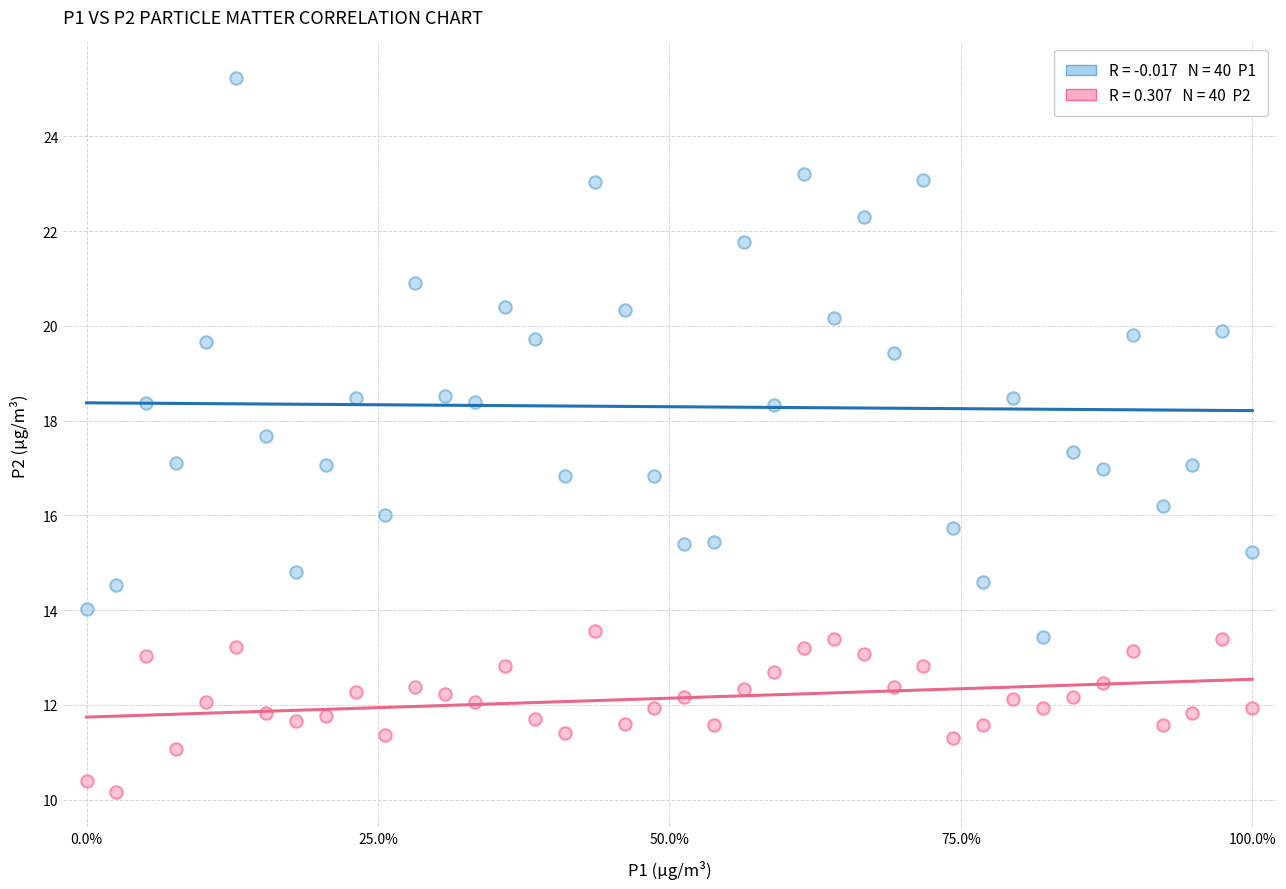

Across all data points, what is the range of Y values (max minus min)?

15.1